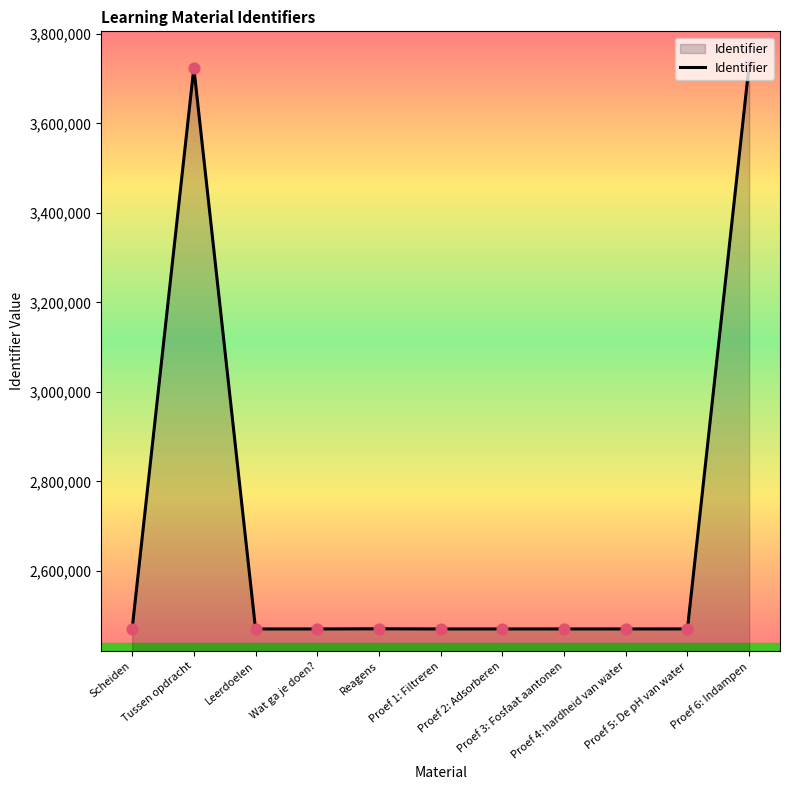

What is the ratio of the value at Proef 6: Indampen to the value at Proef 2: Adsorberen?

1.5